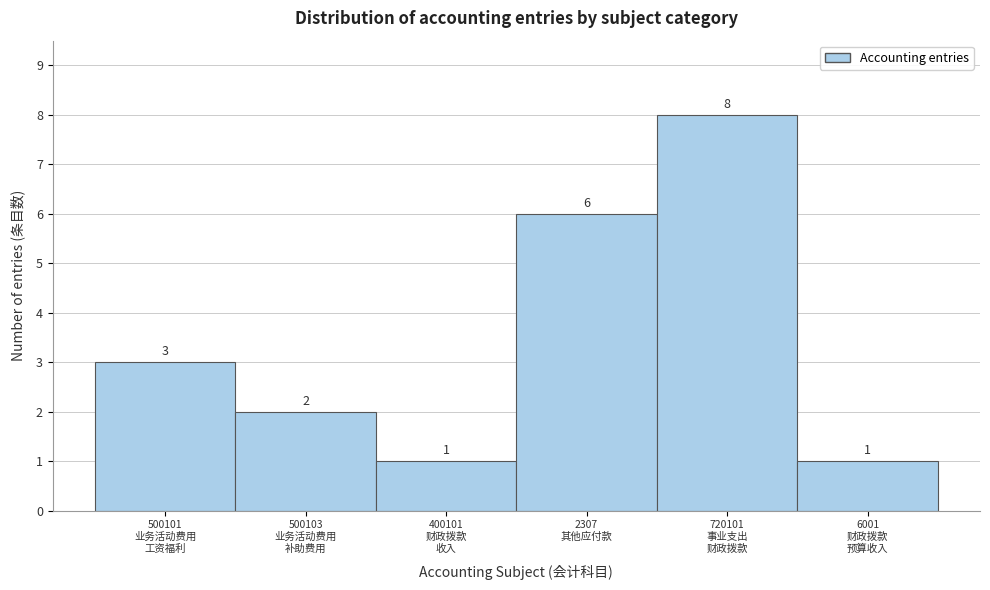

Reading left to right, transcribe all the data shown in this chart.

3	2	1	6	8	1